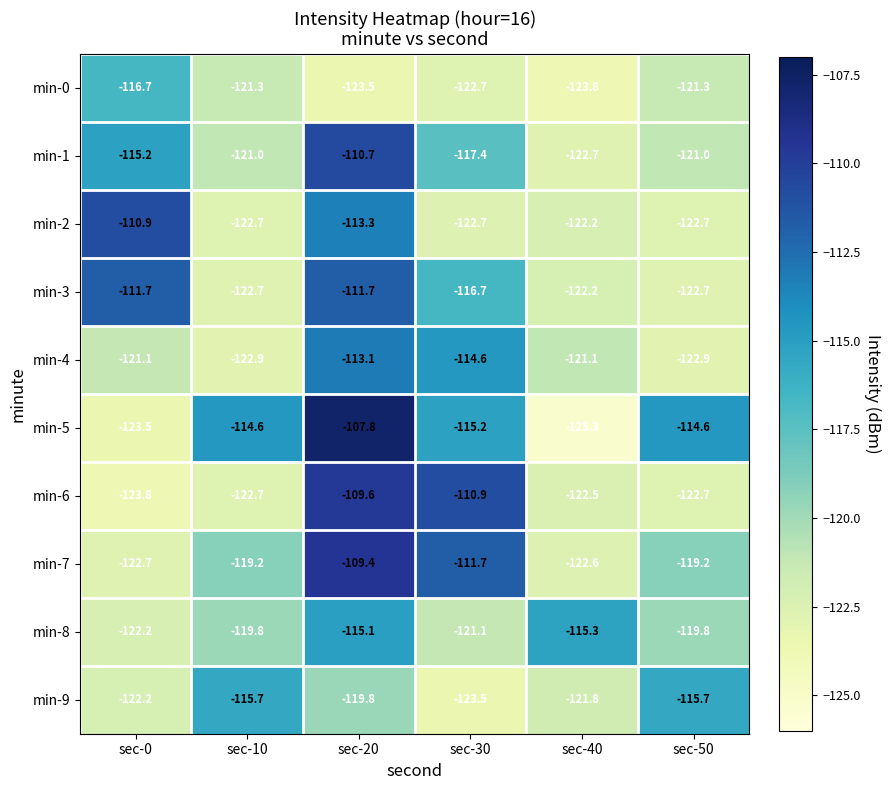

What is the maximum value shown in the chart?

-107.8